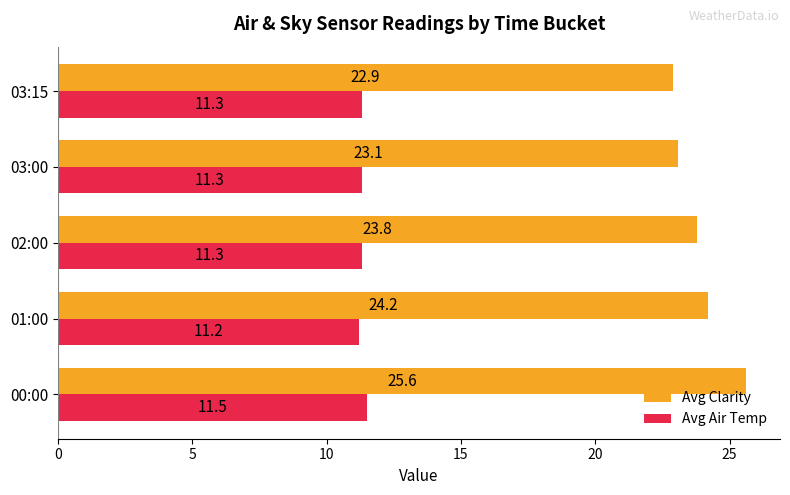

At which category is the sum across all series the highest?

00:00